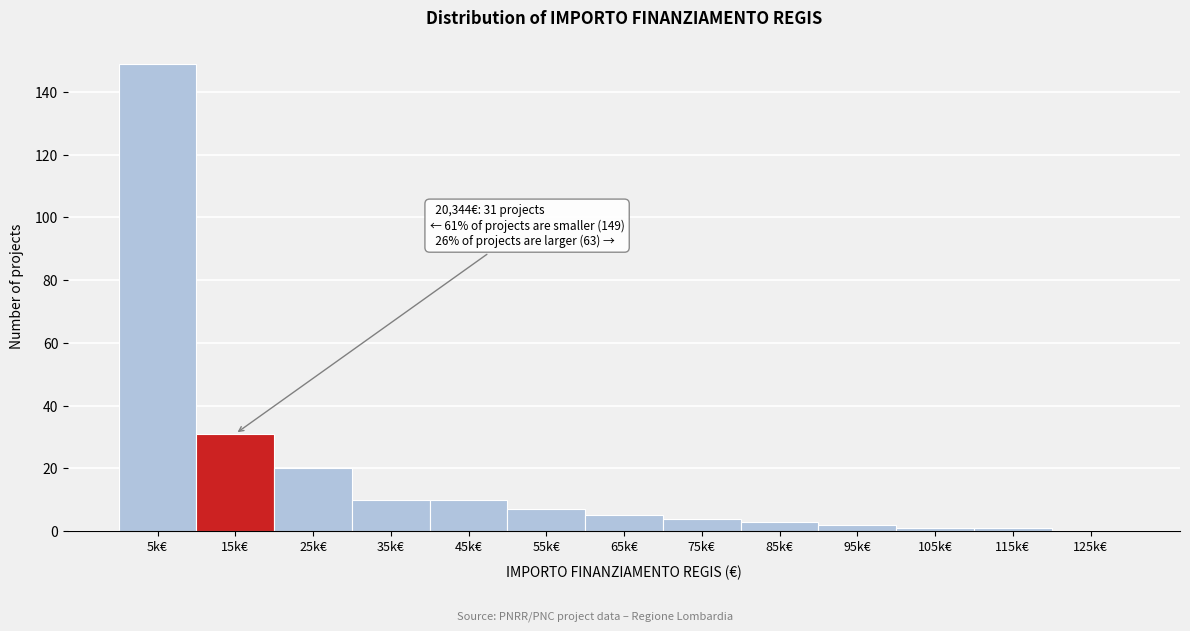

Reading left to right, list all the values displayed in this chart.

5k€=149	15k€=31	25k€=20	35k€=10	45k€=10	55k€=7	65k€=5	75k€=4	85k€=3	95k€=2	105k€=1	115k€=1	125k€=0